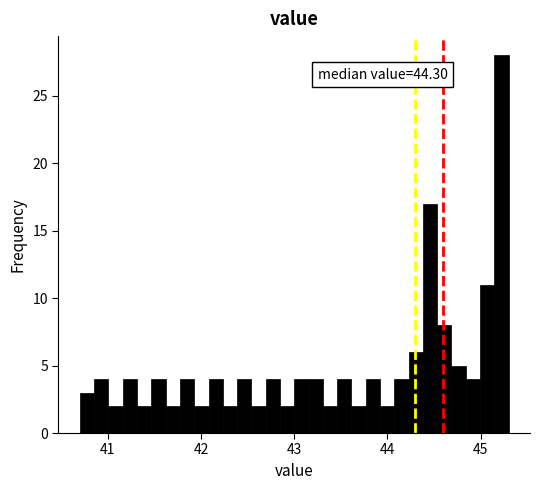

Around what value on the x-axis is the tallest bar? Give the approximate position of its centre, as read against the axis.

45.2